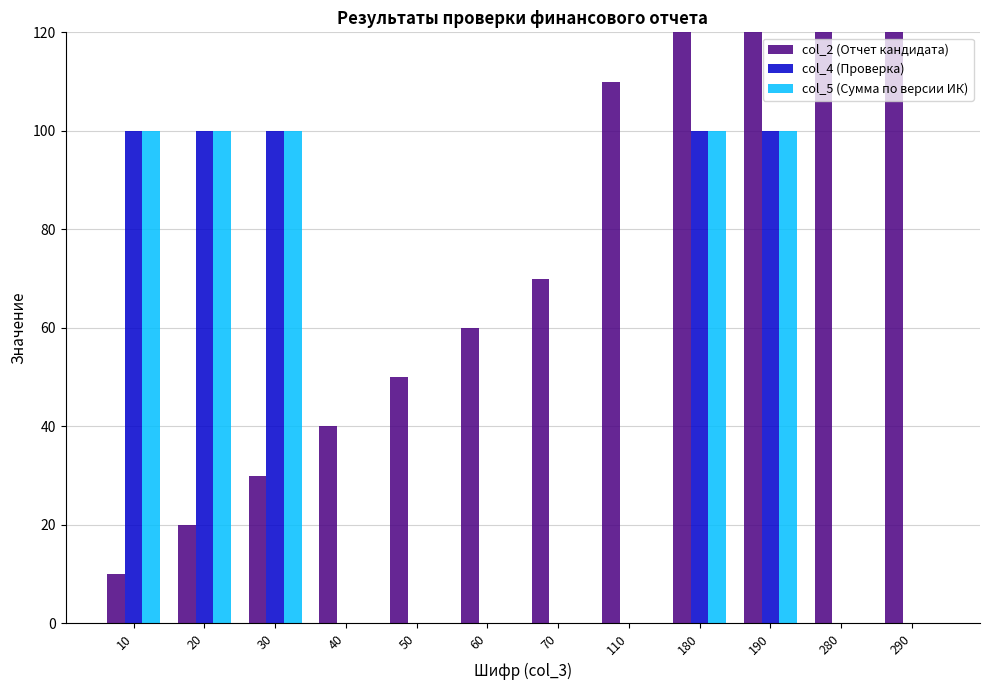

What are all the series names shown in the legend?

col_2 (Отчет кандидата), col_4 (Проверка), col_5 (Сумма по версии ИК)